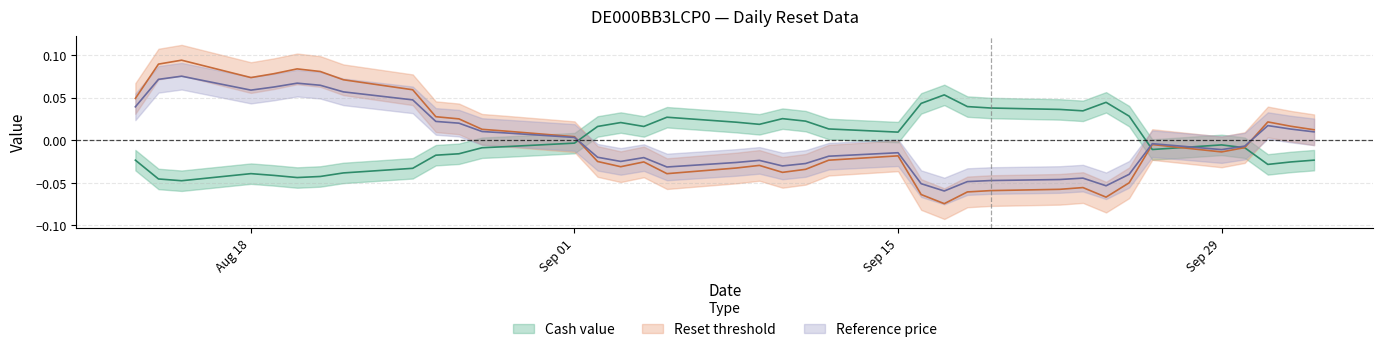

What is the difference between the Reset threshold values at 2025-09-02 and 2025-08-13?

0.1